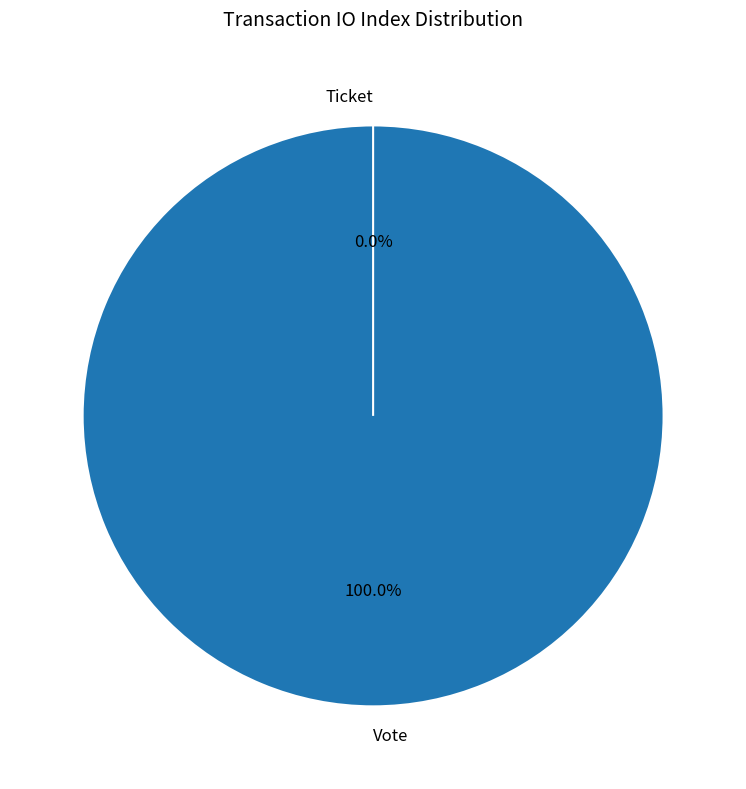

True or false: Ticket accounts for 0% of the total.

True